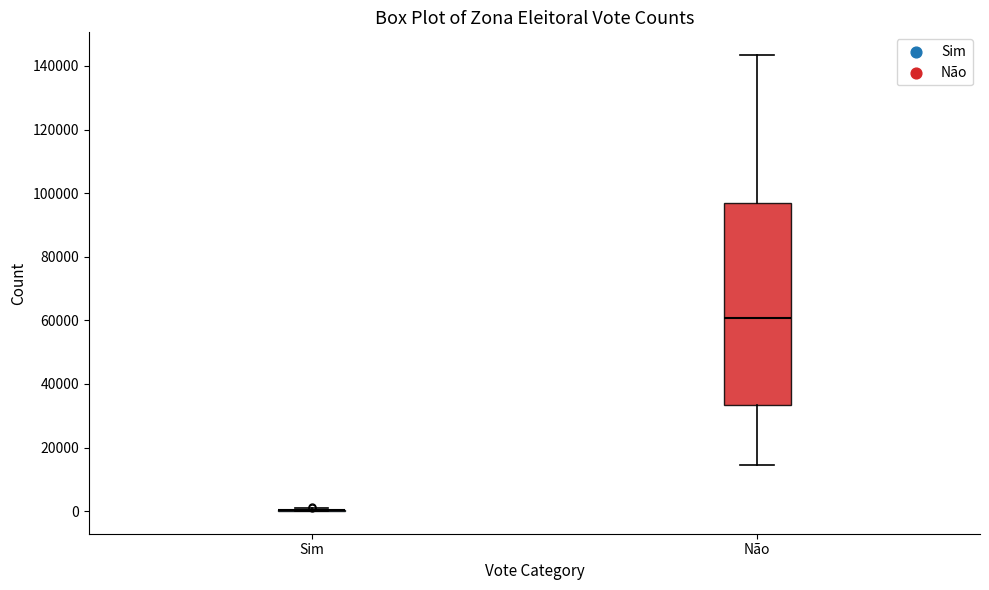

Reading left to right, read every box against the y-axis: the position of its median line, the range the box covers, and the ends of its whiskers. The values are not printed on the chart, so give them approximately, as read against the axis.

Sim: box collapsed to a line at 0, whiskers 0 to 0
Não: median 60000, box 34000 to 98000, whiskers 14000 to 144000